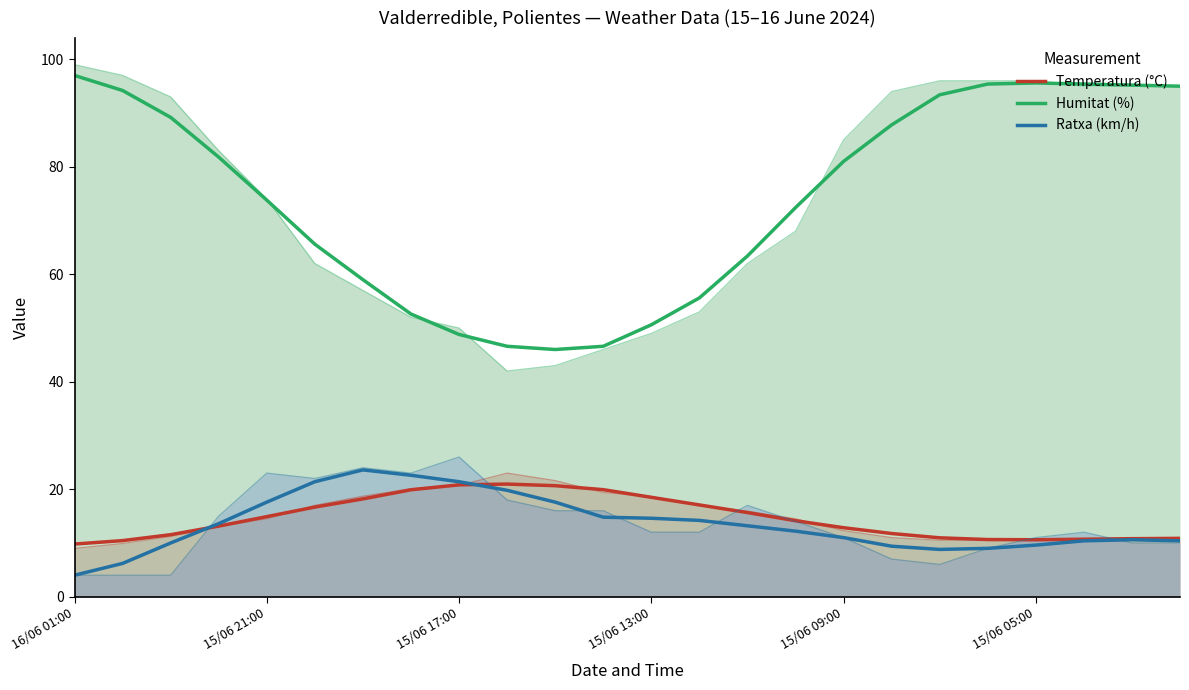

Does the chart display data point markers on the line(s)?

No